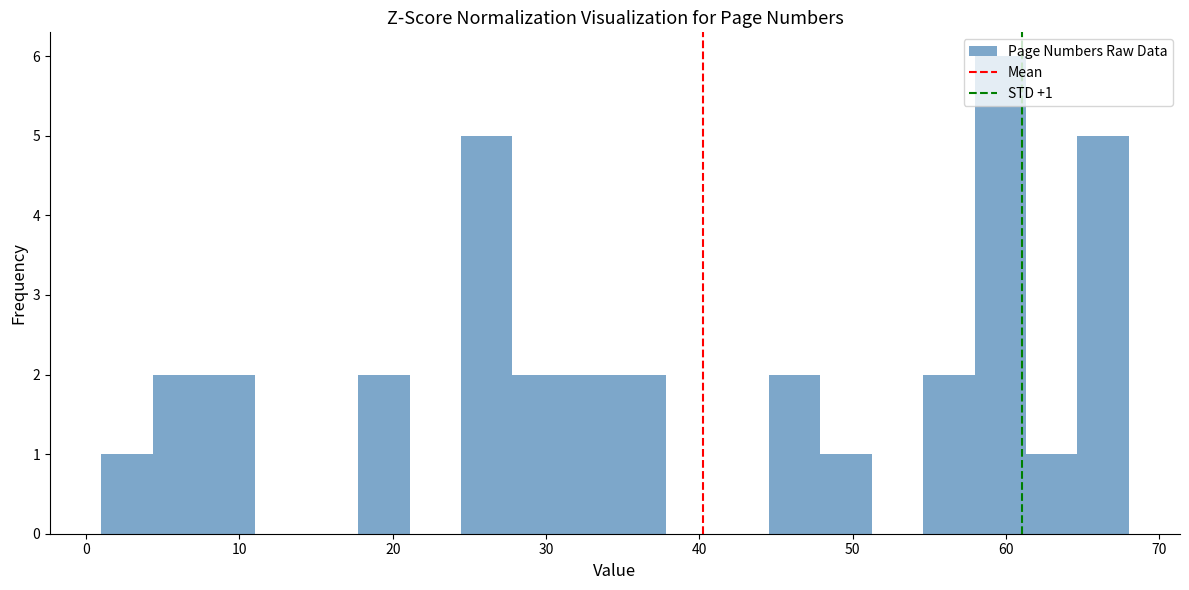

Read against the x-axis, roughly where is the centre of the tallest bar?

60